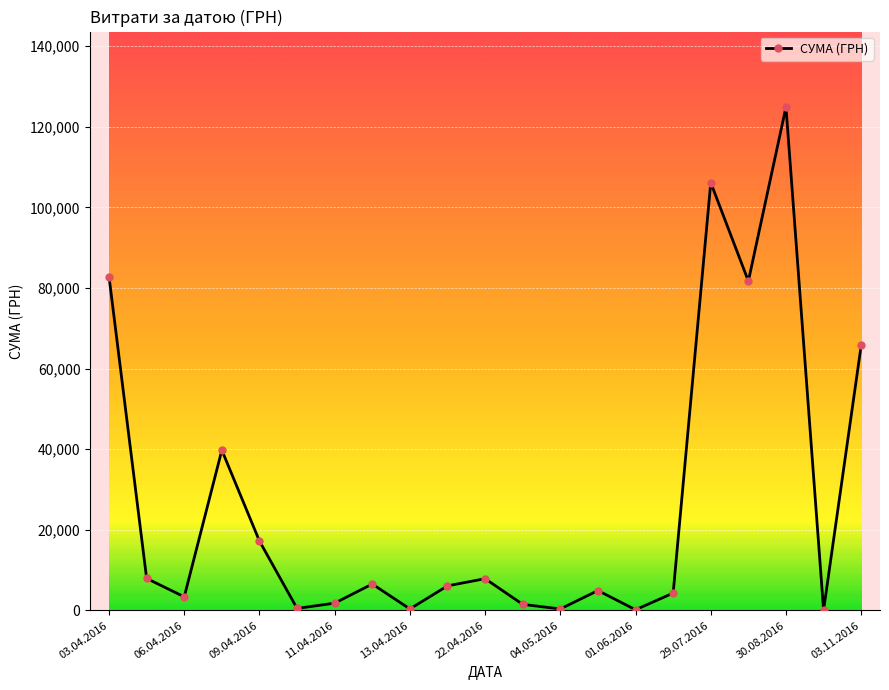

What is the value of the 14th point from the left?

4950.0